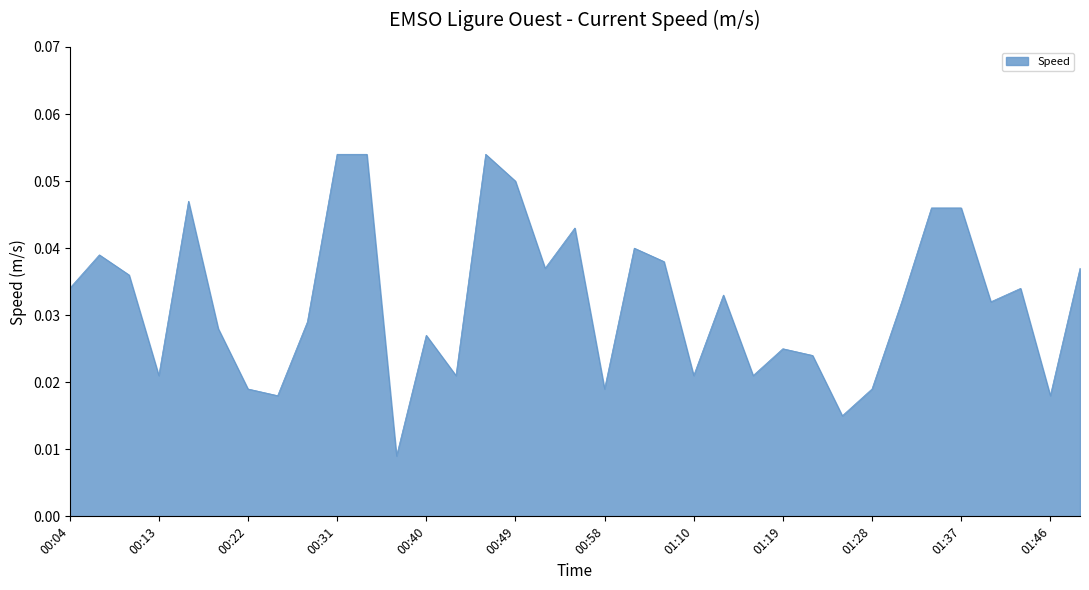

How many lines are shown in the chart?

1